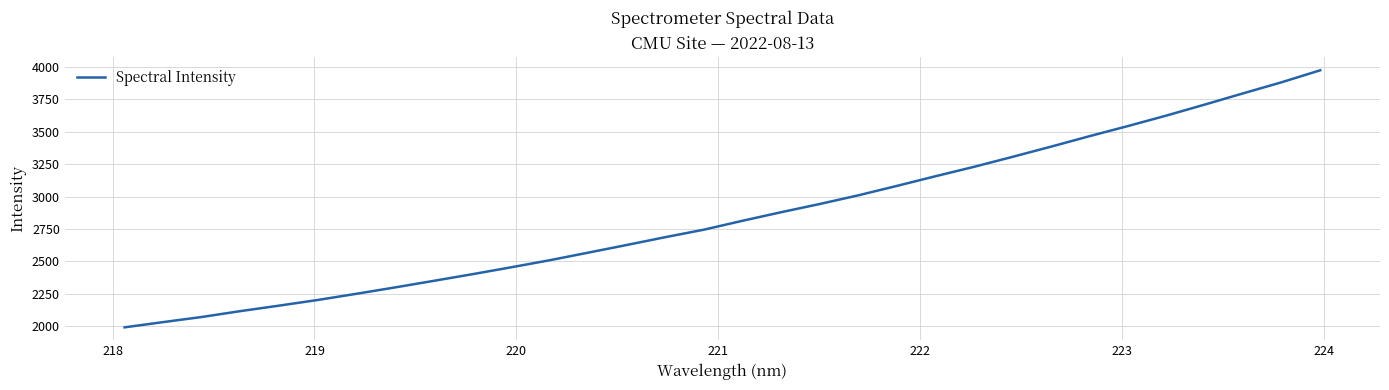

What is the greatest value displayed?

3973.3